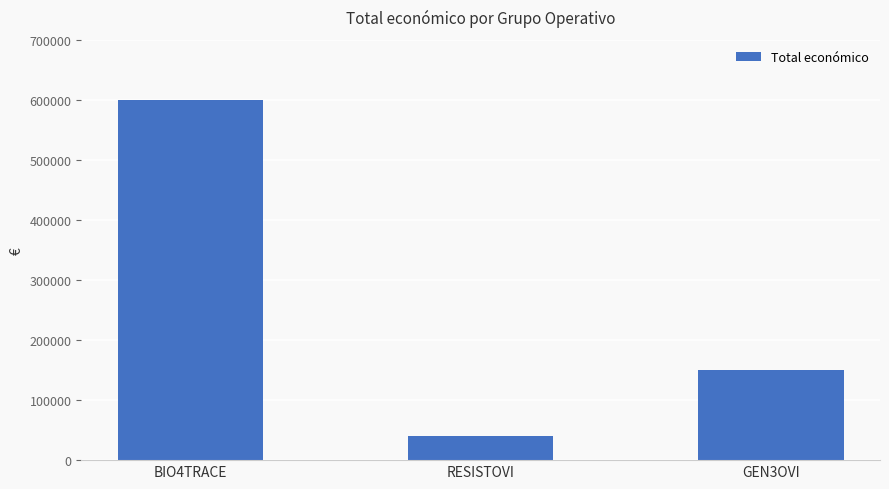

What value does the data have at GEN3OVI, to the nearest 50?

150000